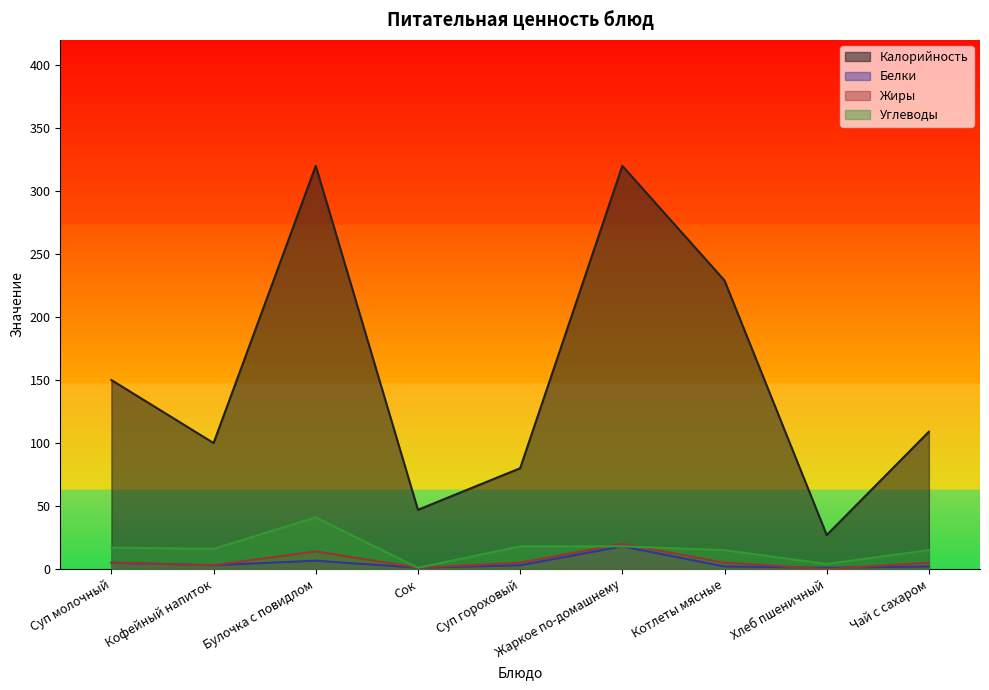

Is the value of Жиры at Жаркое по-домашнему greater than the value of Белки at Сок?

Yes